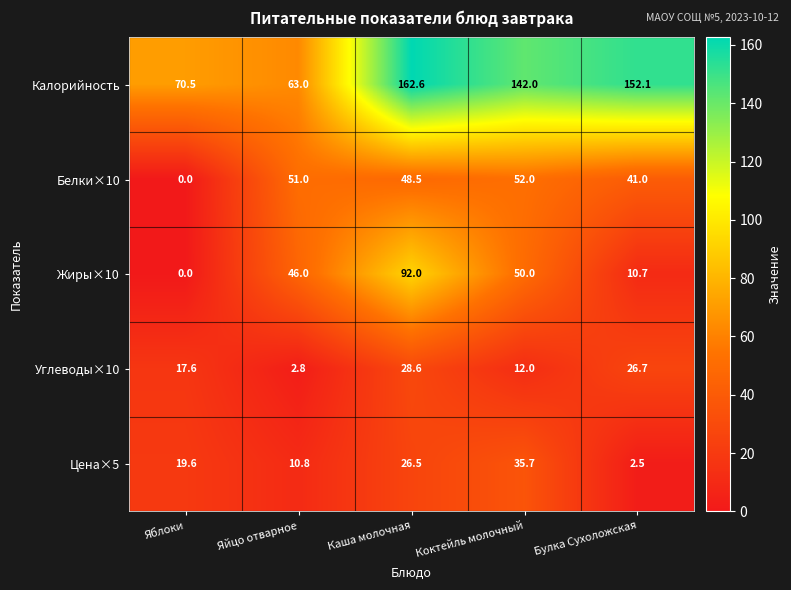

What is the greatest value displayed?

162.6